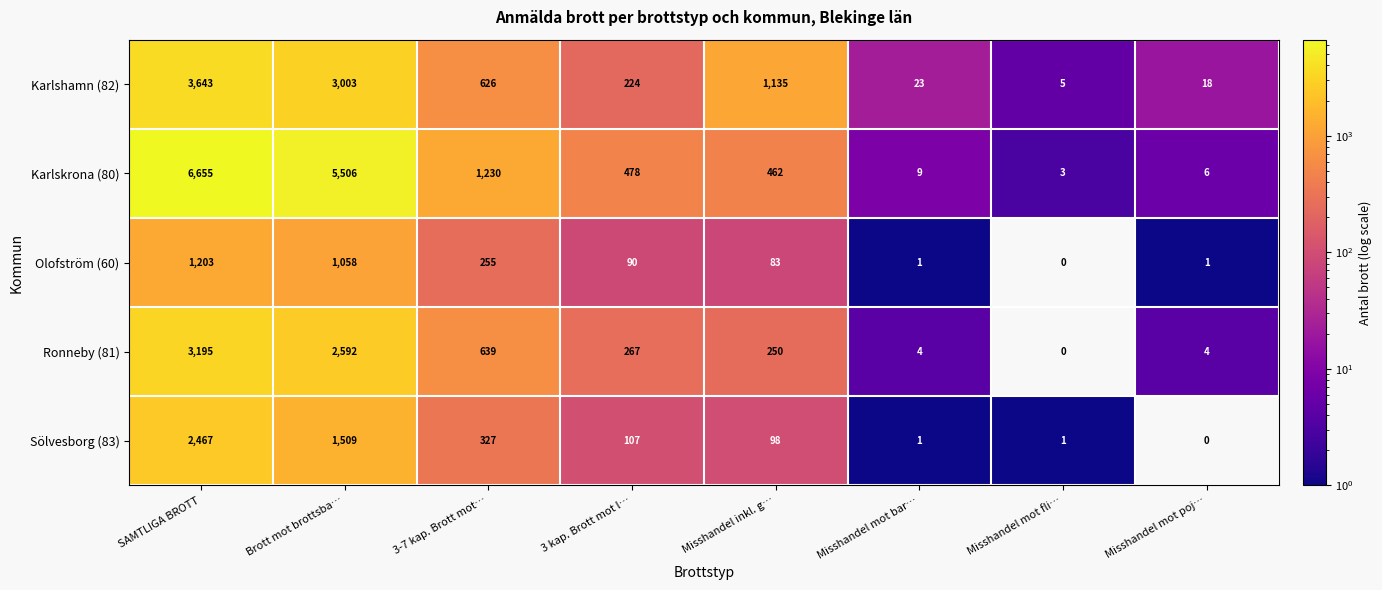

Where does the Olofström (60) series first go above 90?

SAMTLIGA BROTT